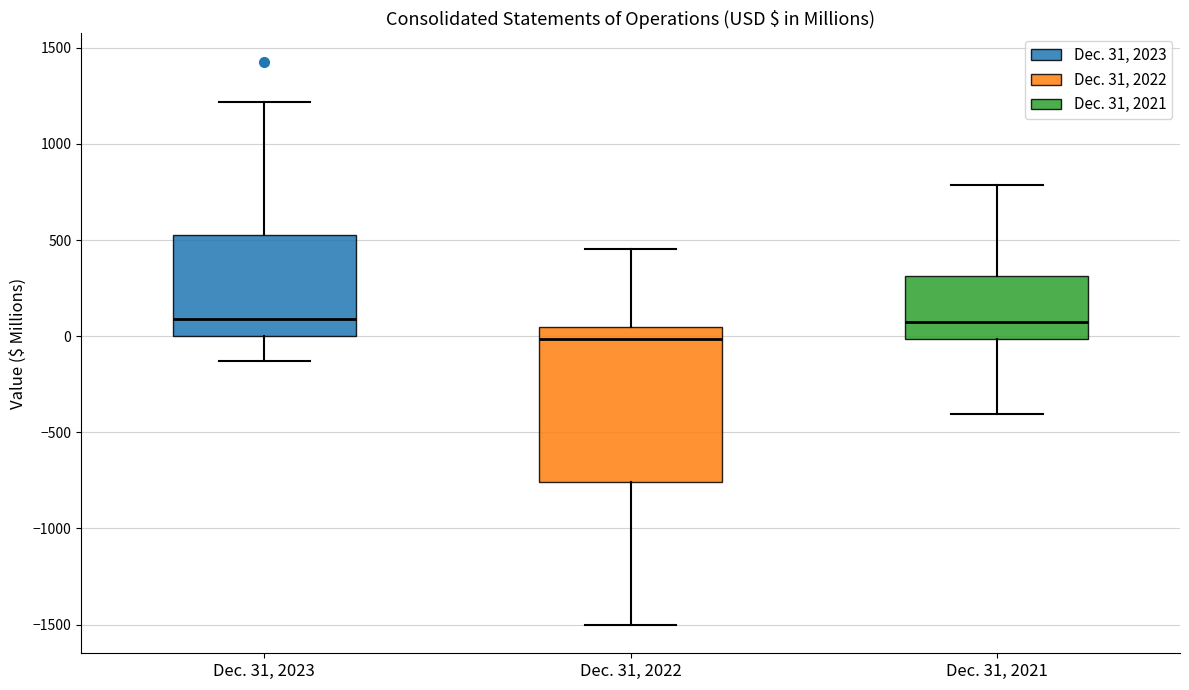

Reading left to right, transcribe this box plot: for each box, give where its median line is, the range the box spans, and where its two whiskers end, as read against the y-axis. The values are not printed on the chart, so give them approximately, as read against the axis.

Dec. 31, 2023: median 100, box 0 to 550, whiskers -150 to 1200
Dec. 31, 2022: median 0, box -750 to 50, whiskers -1500 to 450
Dec. 31, 2021: median 50, box 0 to 300, whiskers -400 to 800